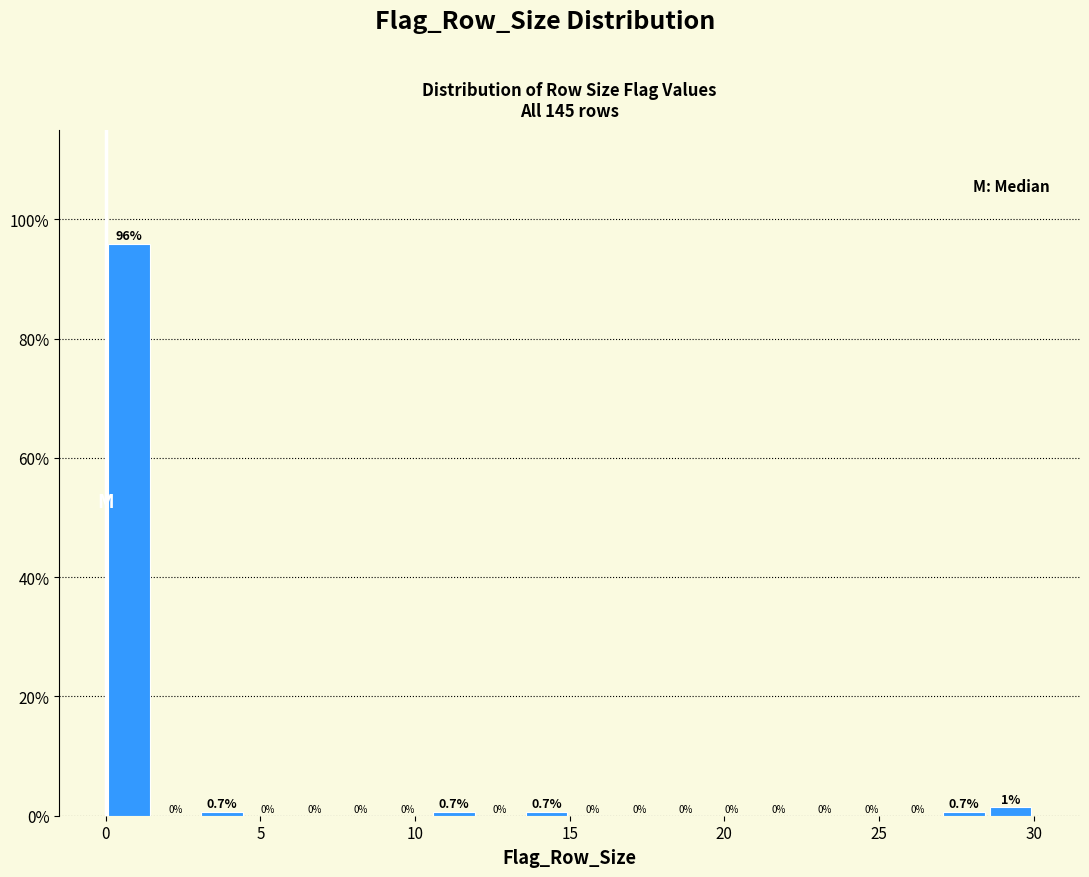

Read against the x-axis, roughly where is the centre of the tallest bar?

1.0